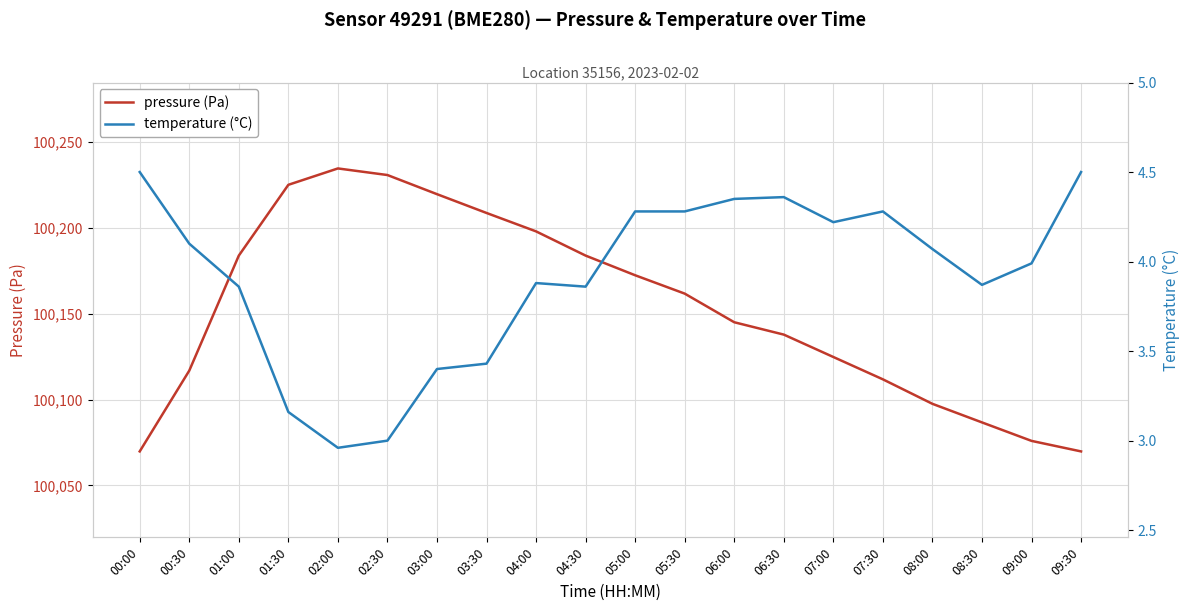

Where is the first local maximum for pressure (Pa)?

02:00